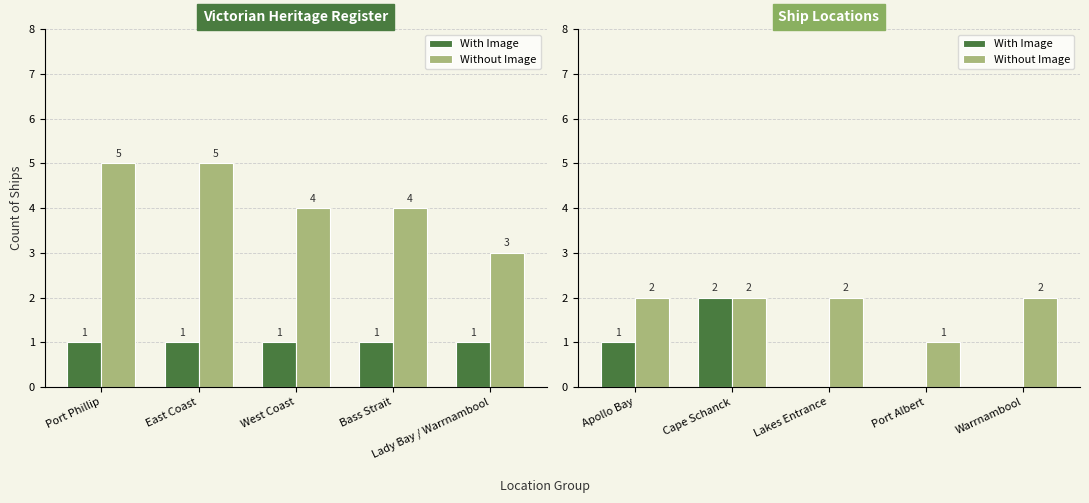

How many categories are shown in the chart?

5